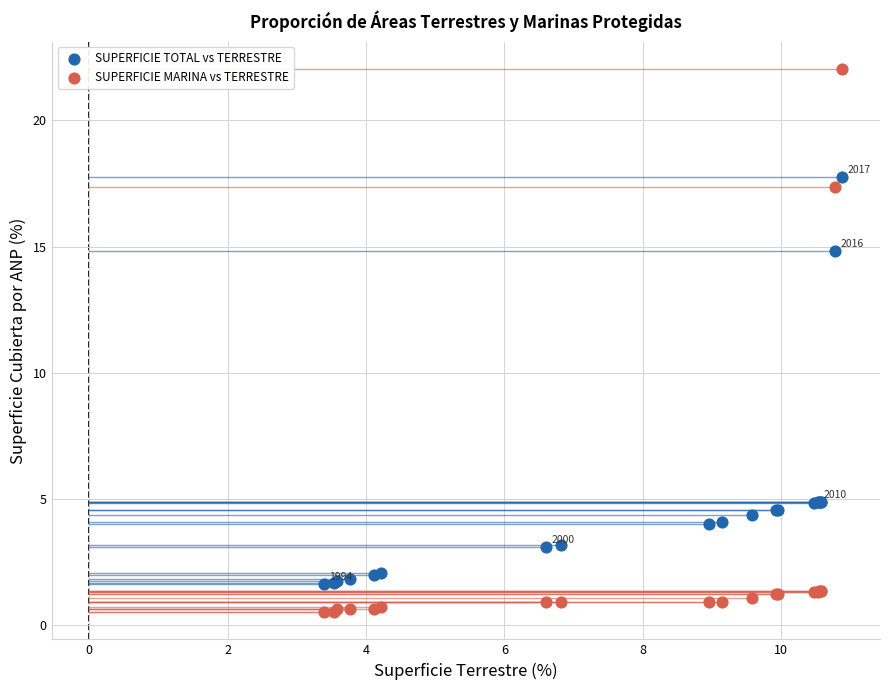

What is the X range (max minus min) for the scatter plot?

7.5